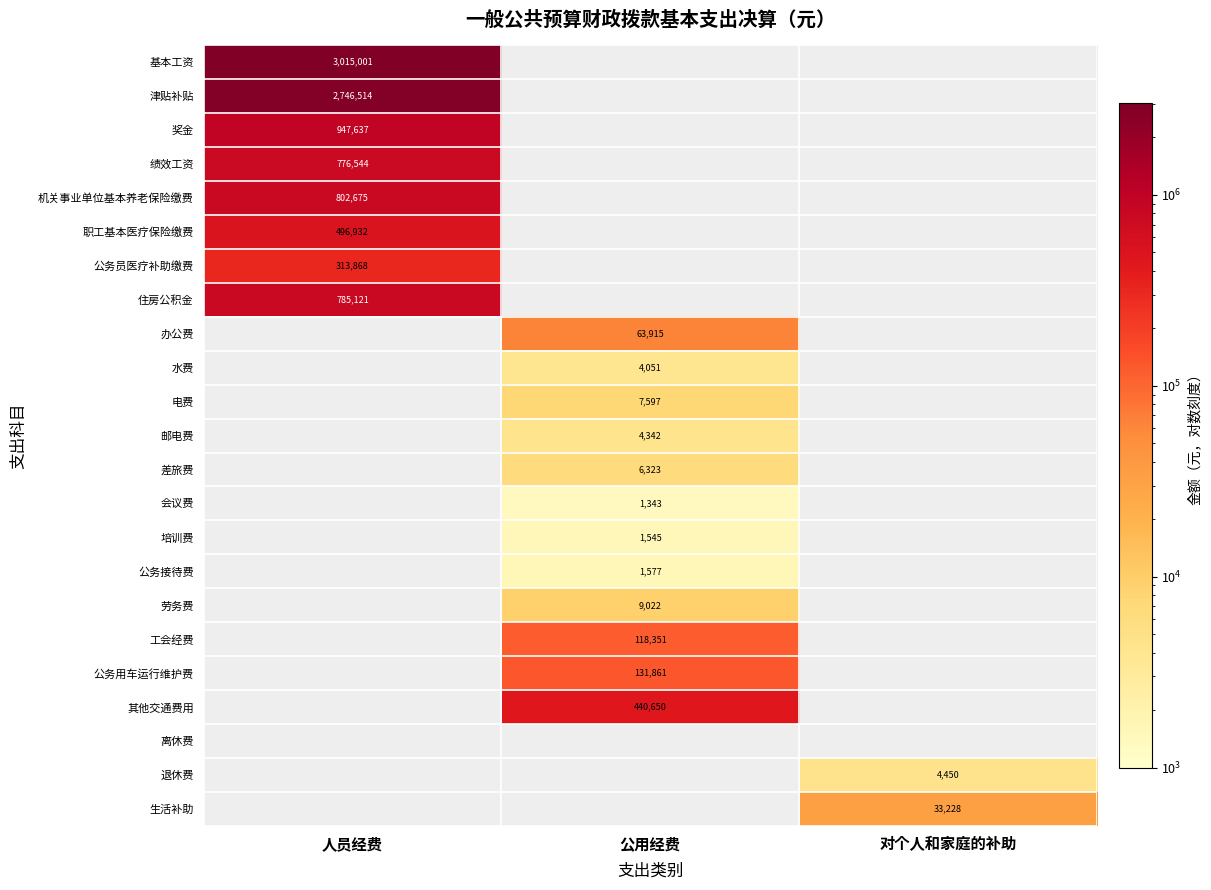

The value of 差旅费 at 公用经费 is 10342. True or false?

False